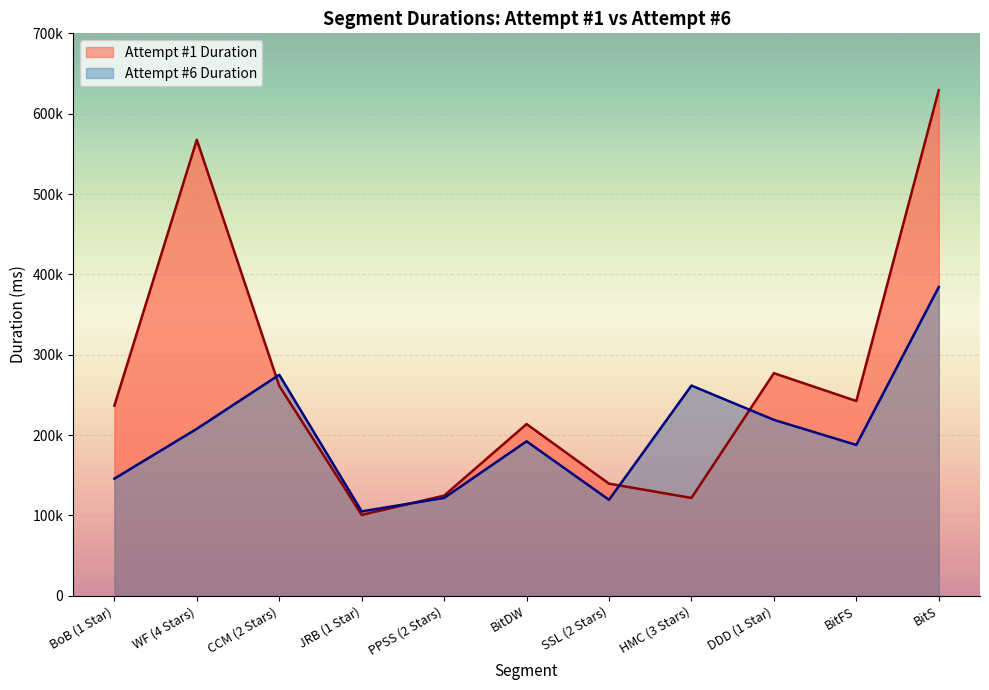

What is the difference between the Attempt #1 Duration values at HMC (3 Stars) and BitDW?

91958